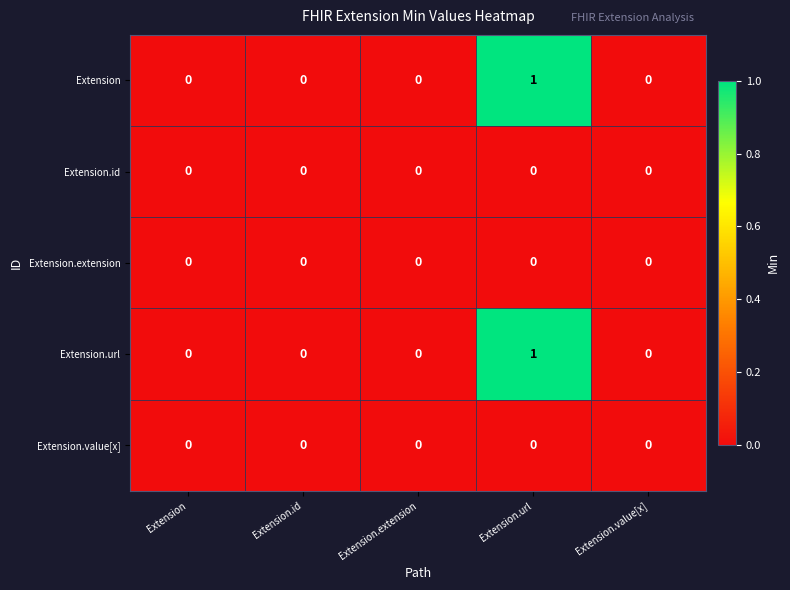

Is it true that Extension.extension equals 0 at Extension.url?

True